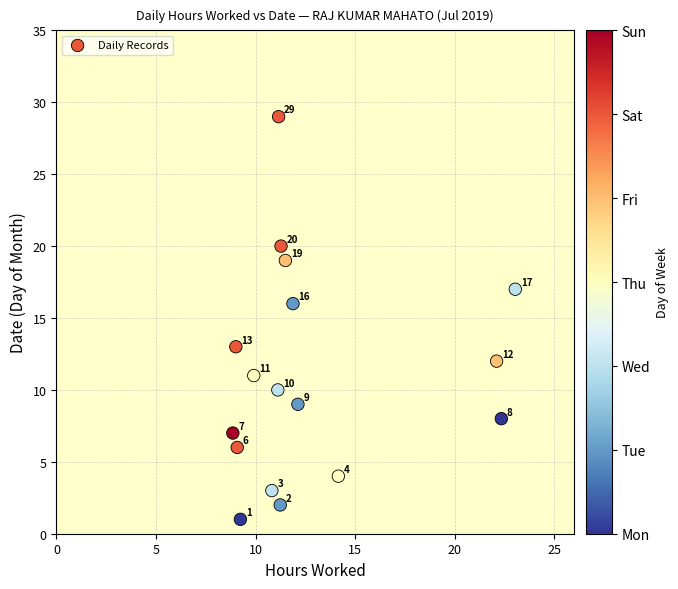

What is the range of Y values (max minus min)?

28